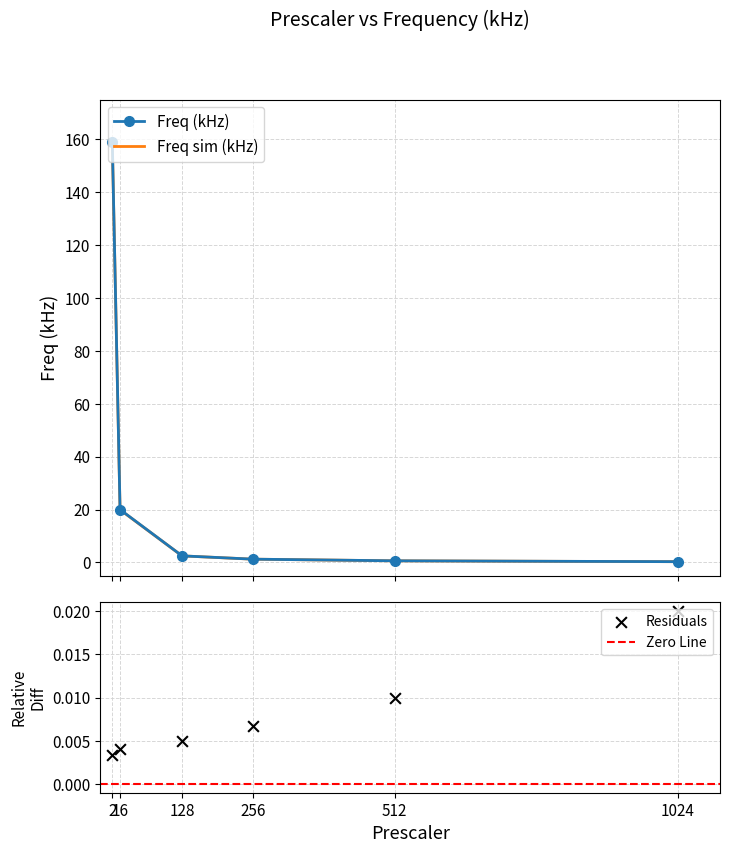

Which series has the largest total across all categories?

Freq (kHz)